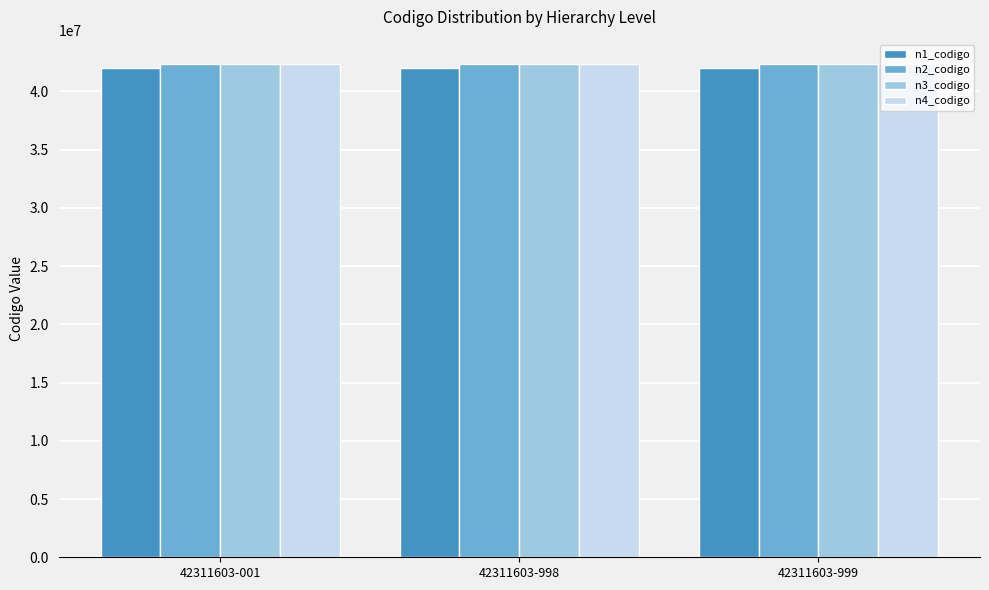

Is it true that n4_codigo equals 42311603 at 42311603-998?

True